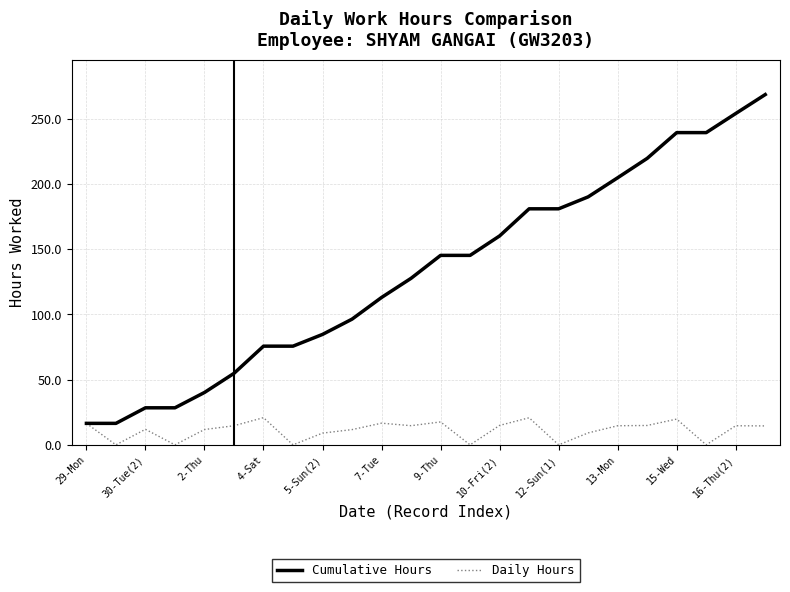

Which series has the widest spread of values?

Cumulative Hours